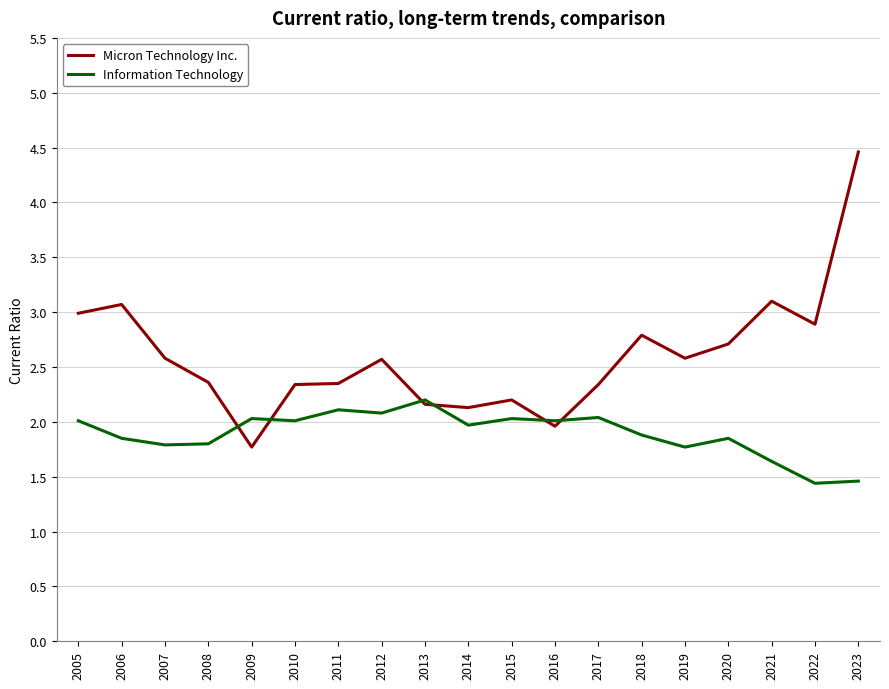

Read the Micron Technology Inc. value at 2014.

2.1